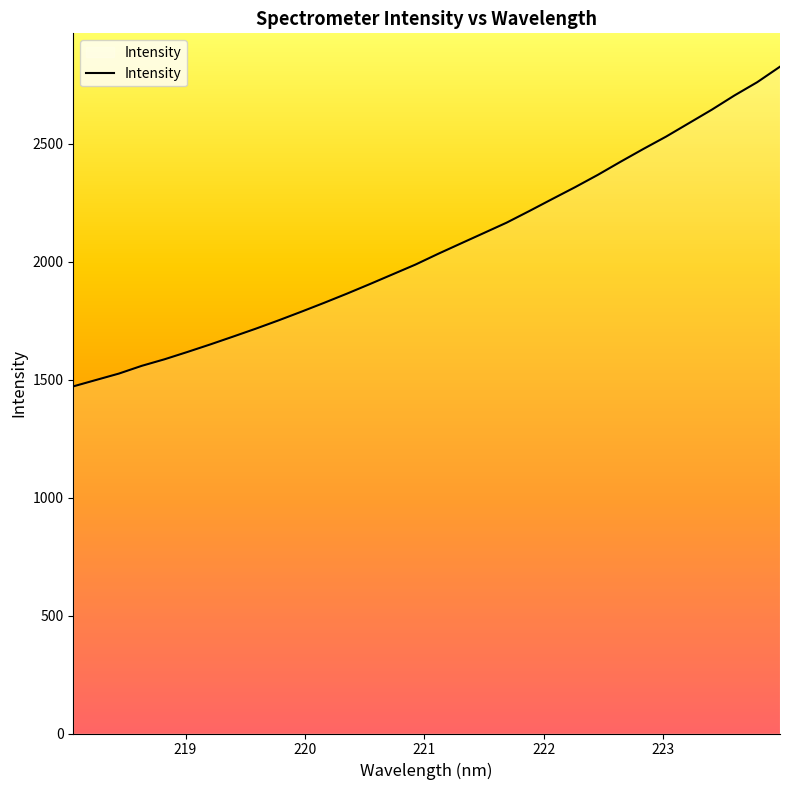

What is the sum of all values?

65914.5